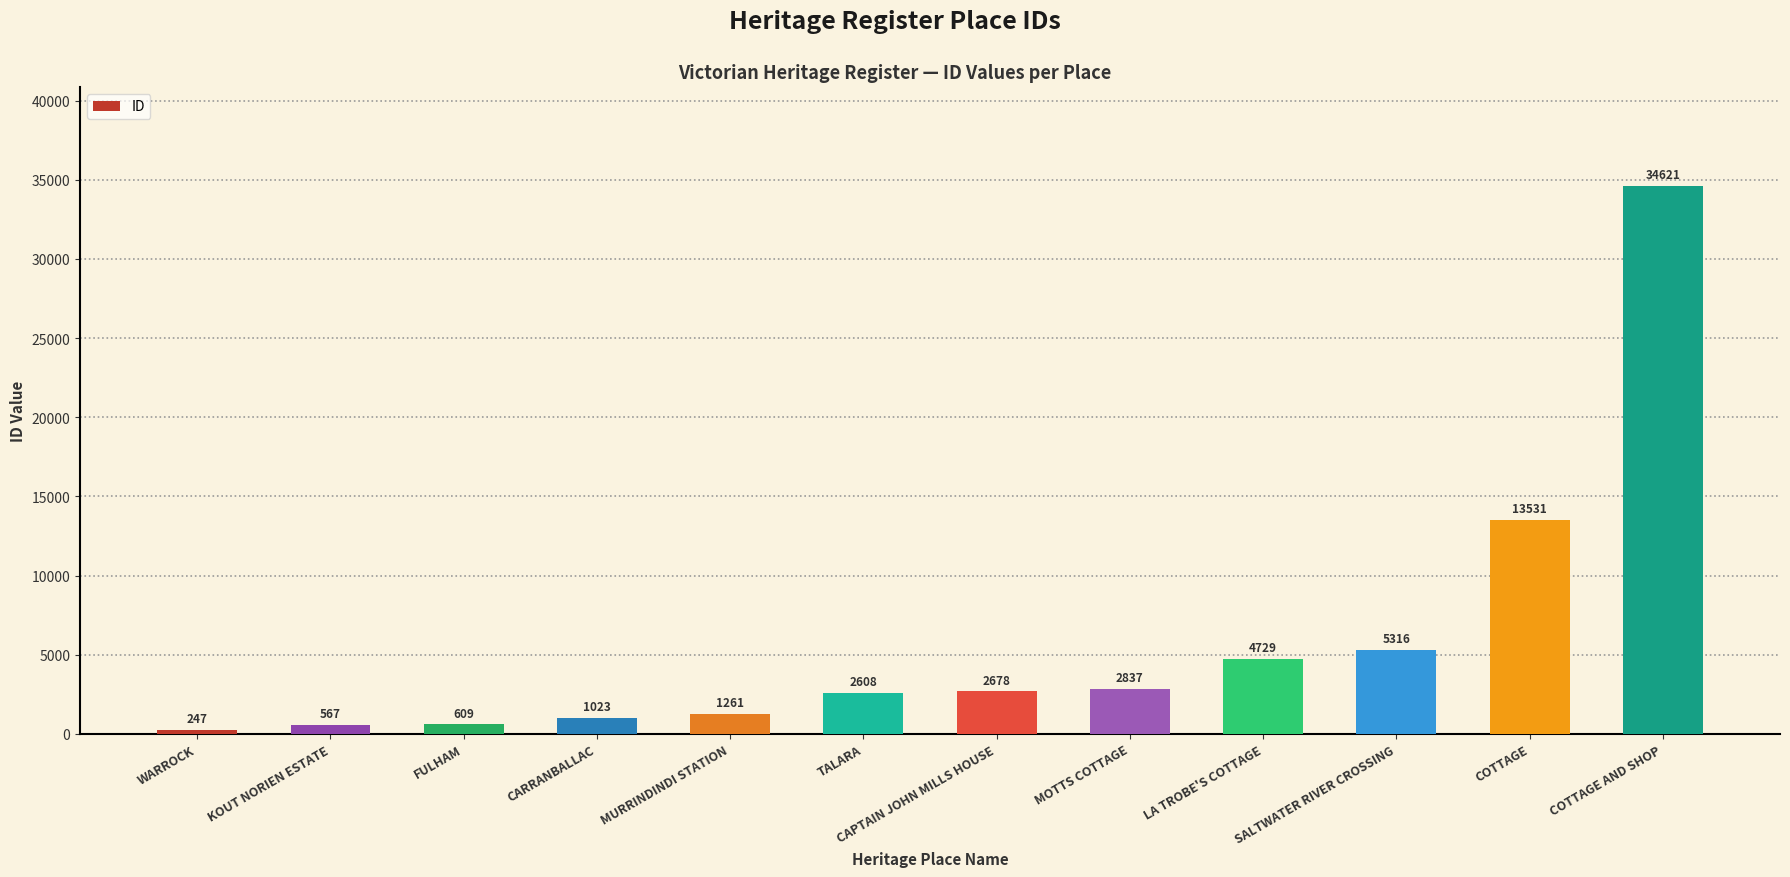

How many categories are shown in the chart?

12